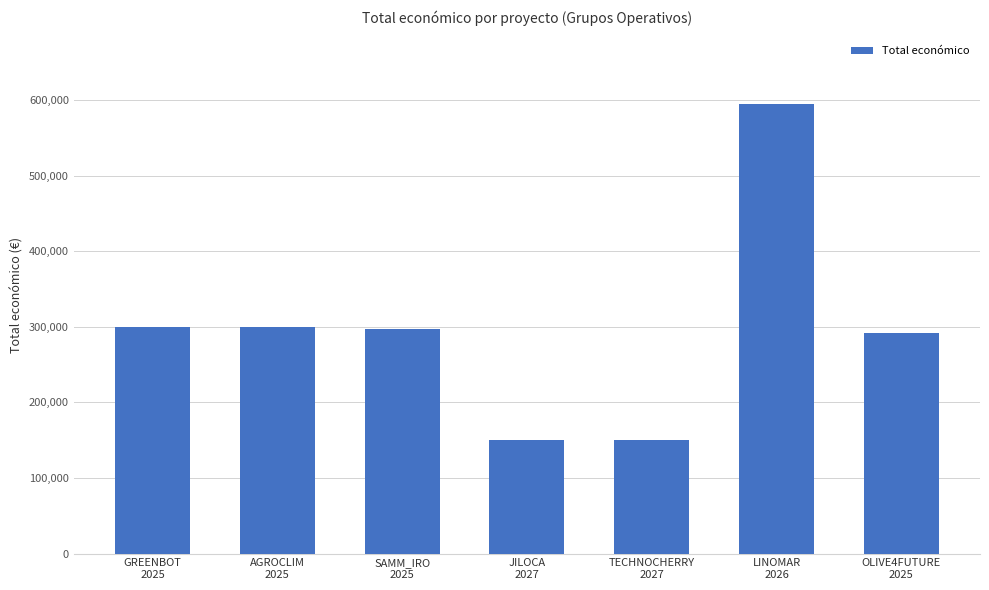

What is the difference between the maximum and minimum values?

445223